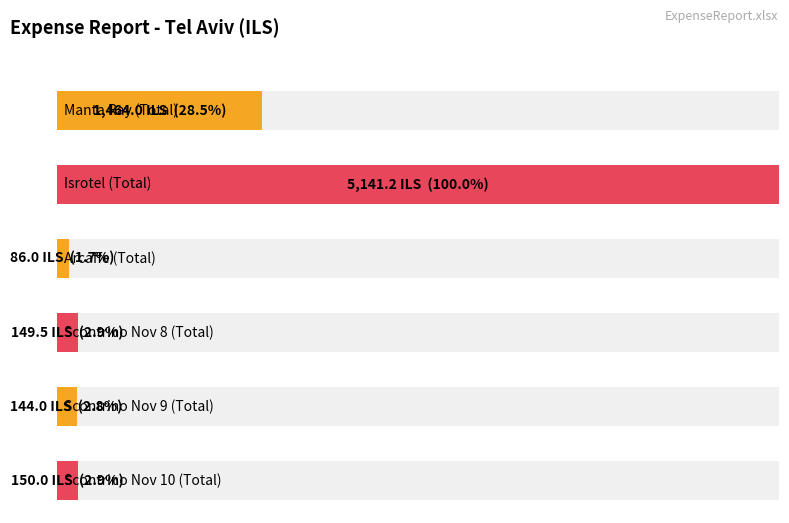

The value of Totale Spesa at Scontrino(4) is 254.1. True or false?

False